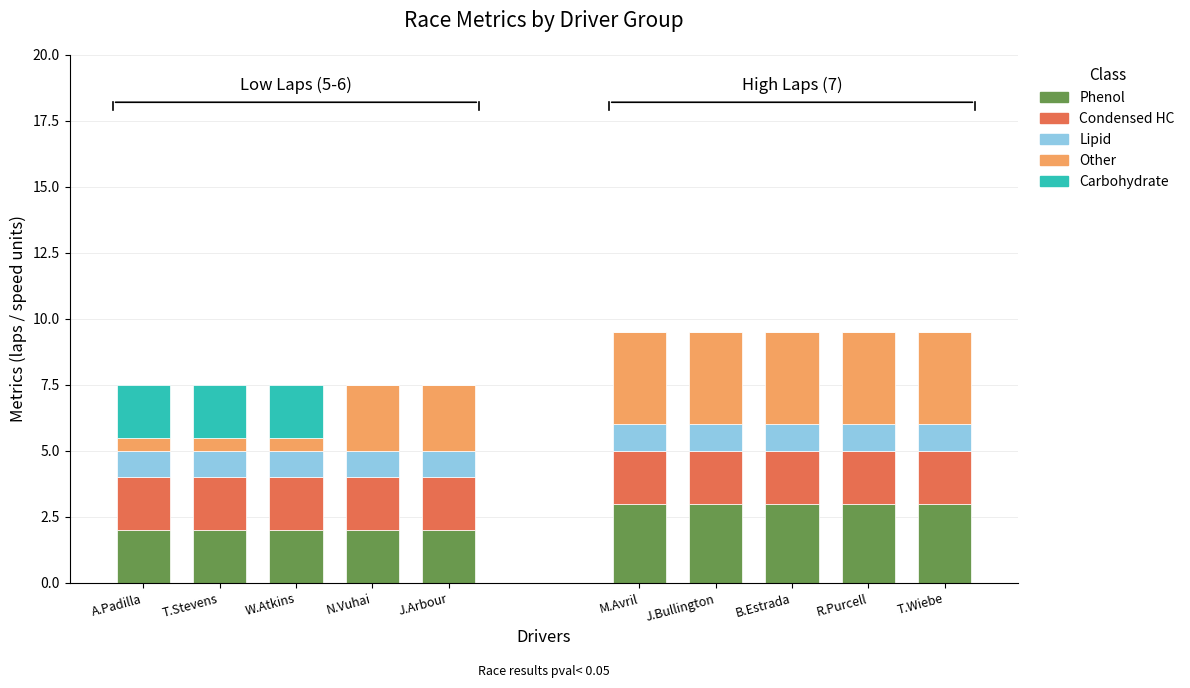

What is the total value across all series at R.Purcell?

9.5